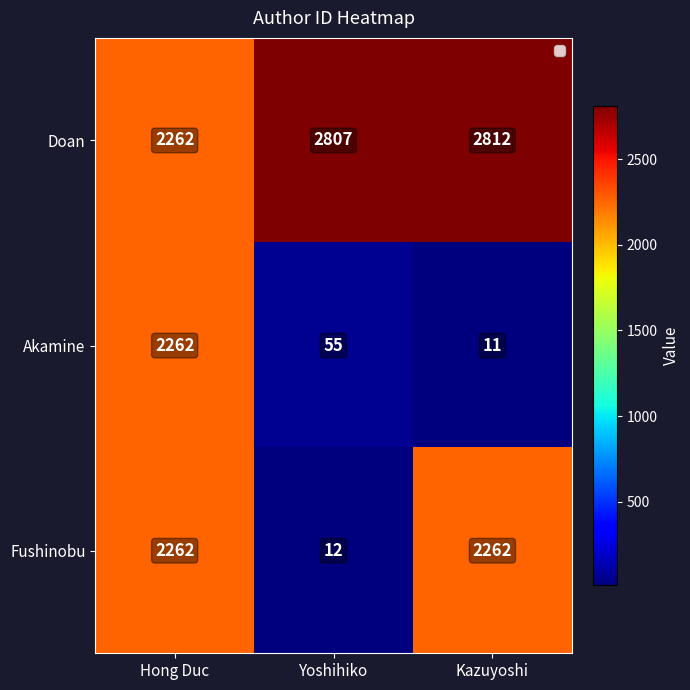

Reading left to right, what are all the values shown in this chart?

Doan: Hong Duc=2262	Yoshihiko=2807	Kazuyoshi=2812
Akamine: Hong Duc=2262	Yoshihiko=55	Kazuyoshi=11
Fushinobu: Hong Duc=2262	Yoshihiko=12	Kazuyoshi=2262